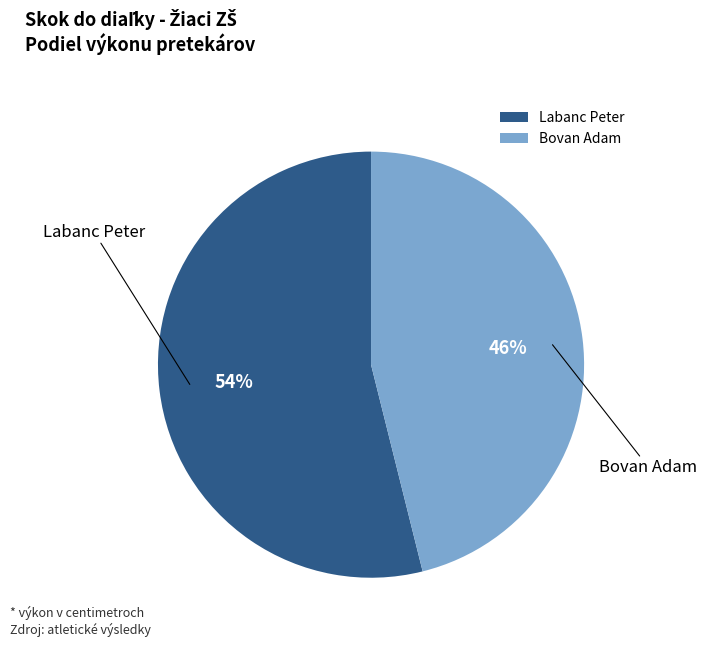

What percentage is the Bovan Adam slice, to the nearest percent?

46%